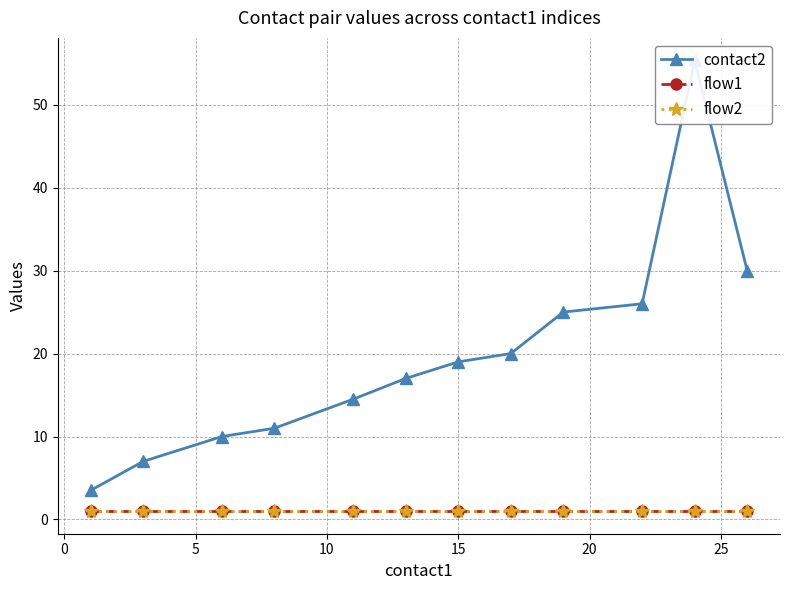

True or false: contact2 and flow2 intersect in this chart.

False